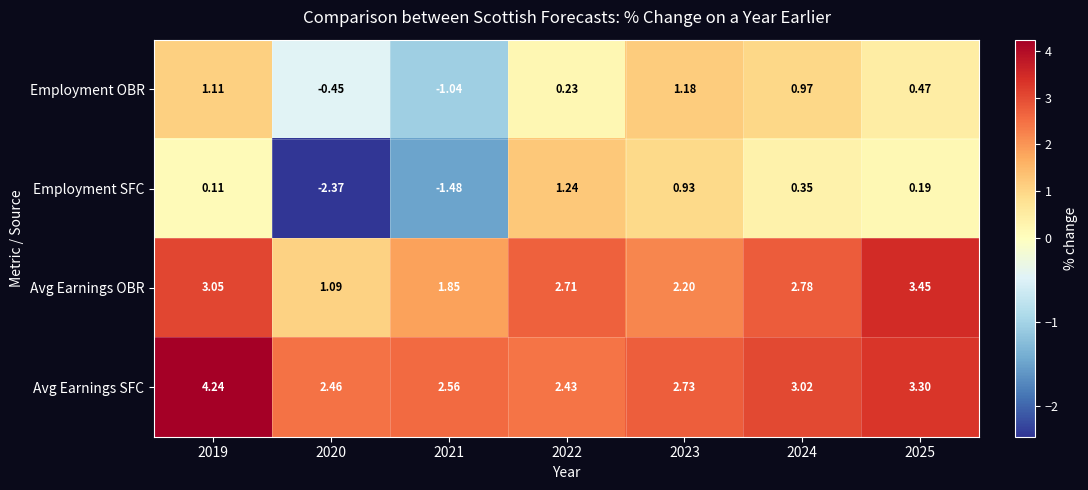

Which series has the largest total across all categories?

Avg Earnings SFC